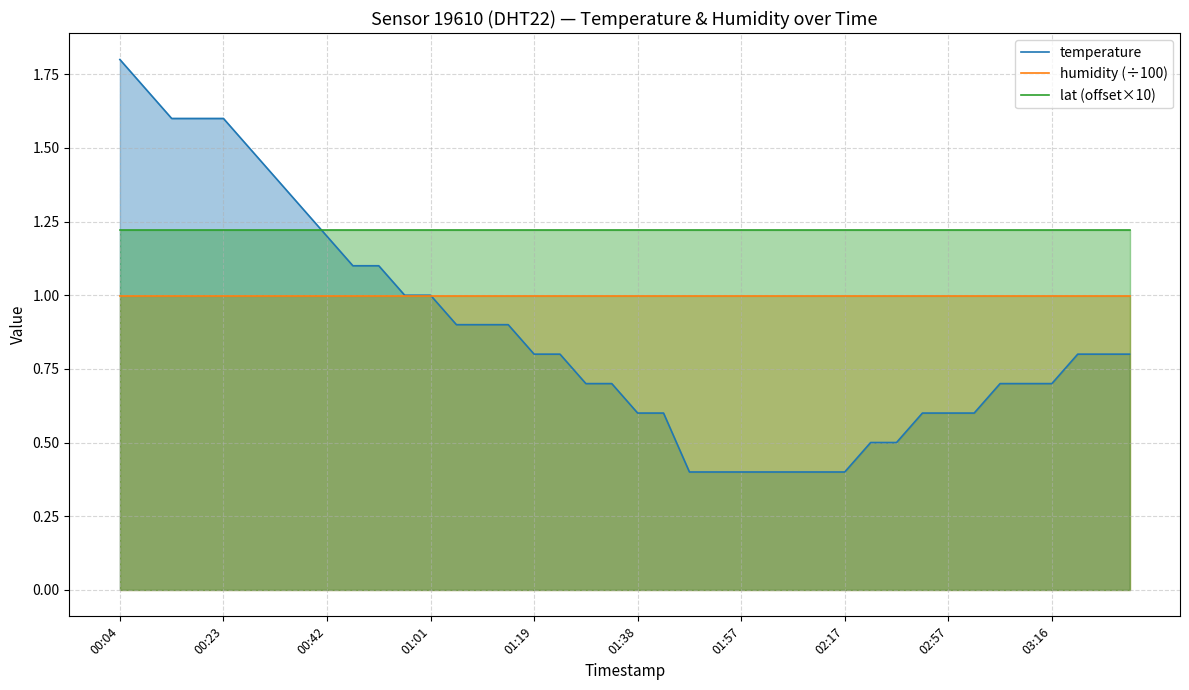

Rank the series by their average value, from lowest to highest.

temperature, humidity (÷100), lat (offset×10)